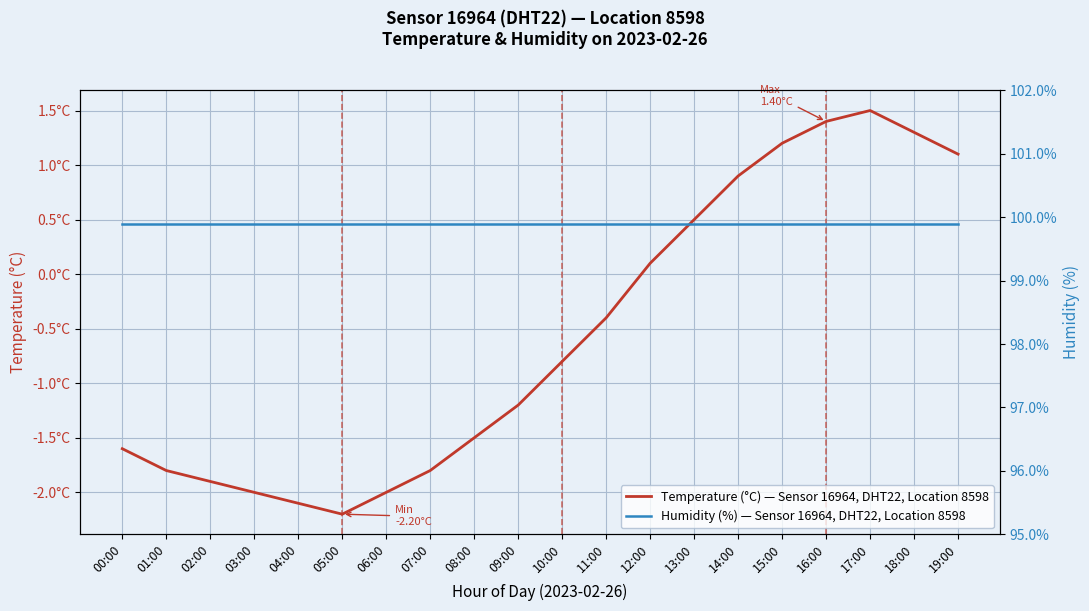

Between 06:00 and 09:00, which series saw the biggest shift?

Temperature (°C) — Sensor 16964, DHT22, Location 8598